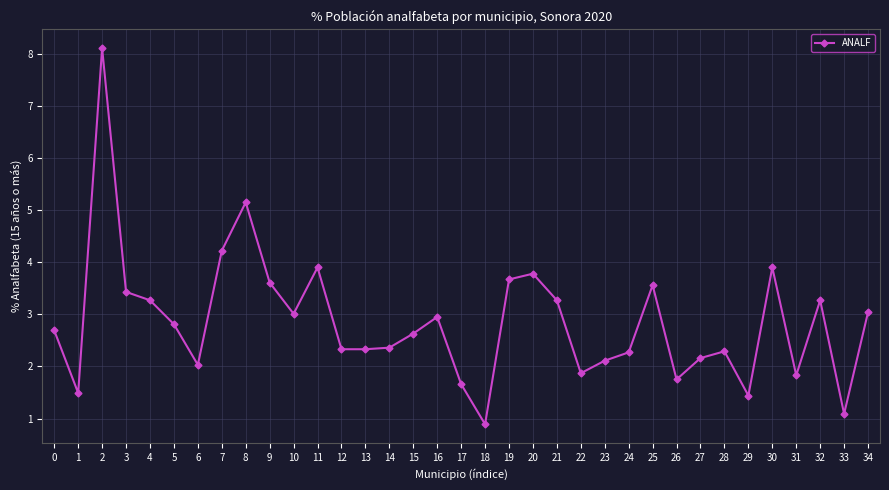

What is the maximum value shown in the chart?

8.1